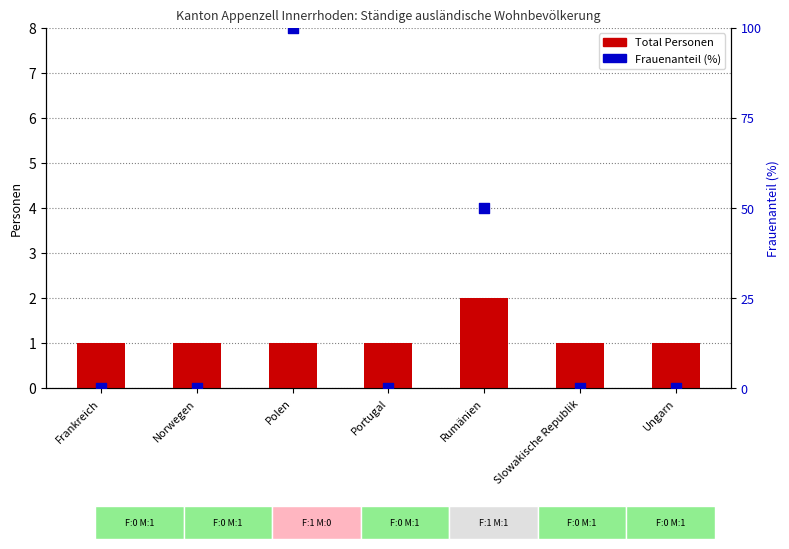

Which series contains the highest Y value?

Frauenanteil (%)